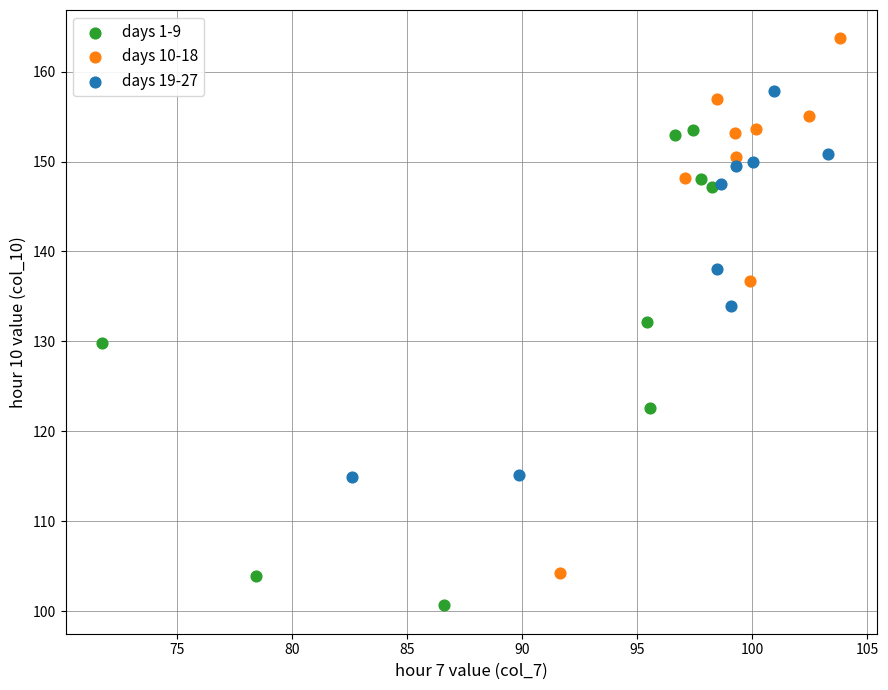

Which series reaches the minimum Y coordinate?

days 1-9